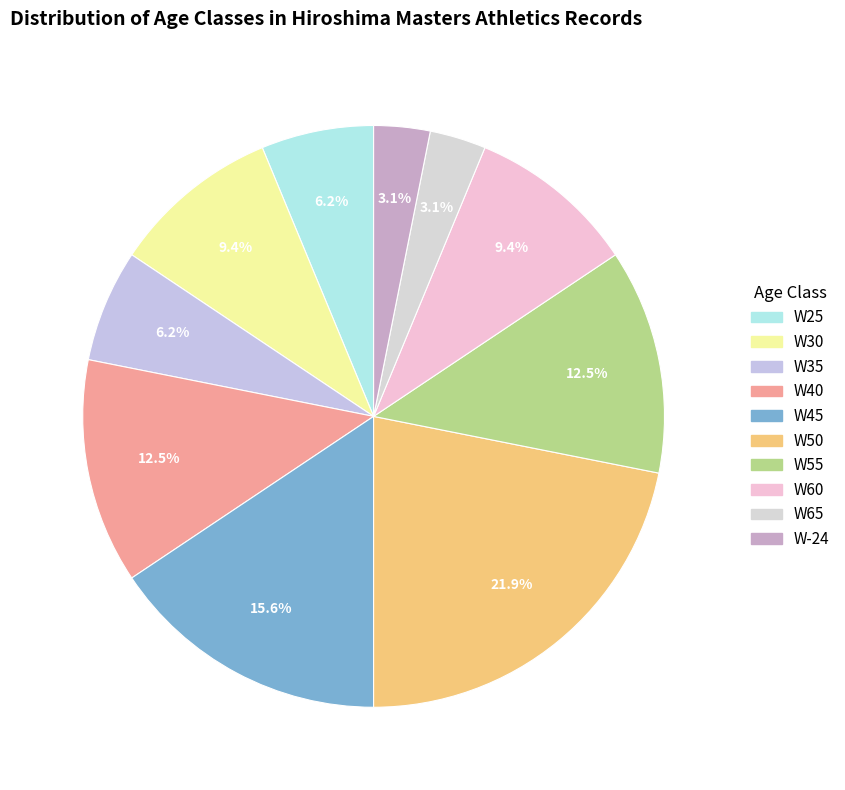

Count the number of slices in the pie.

10